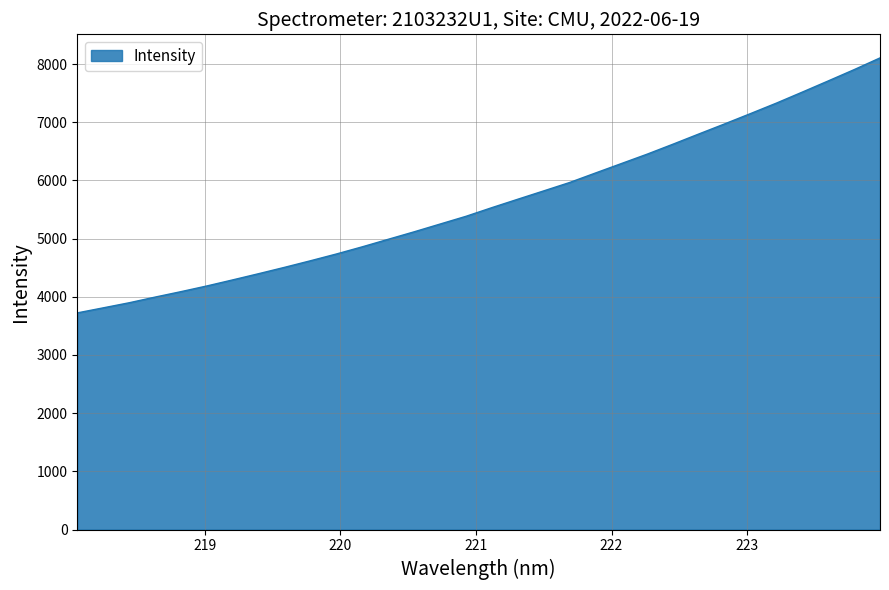

Does the chart have visible grid lines?

Yes